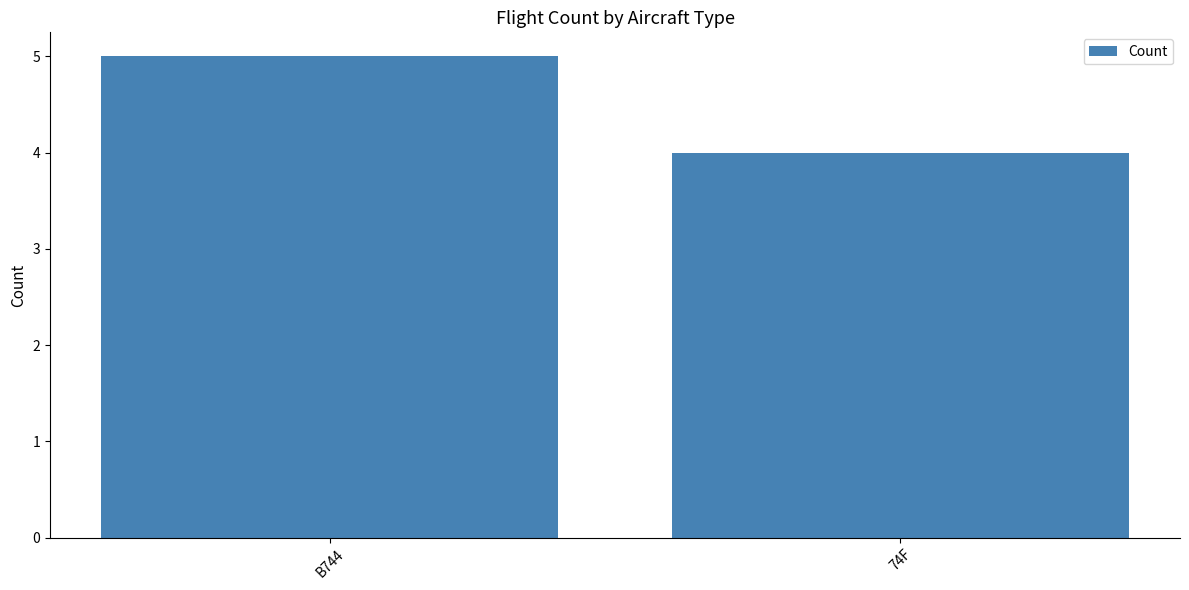

Which has a higher value, B744 or 74F?

B744